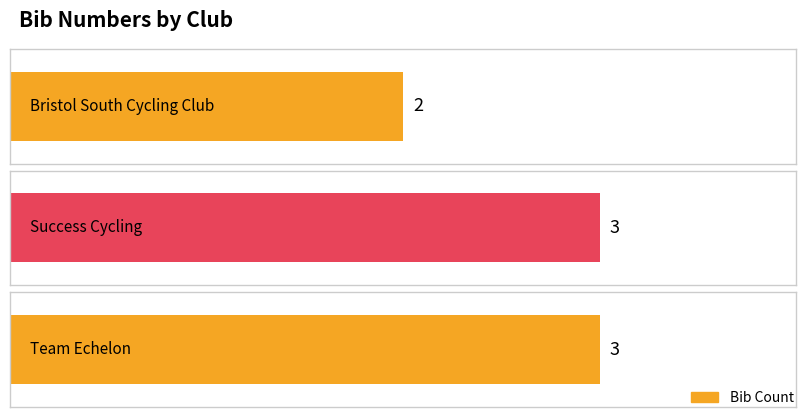

What is the label of the 2nd bar from the right?

Success Cycling